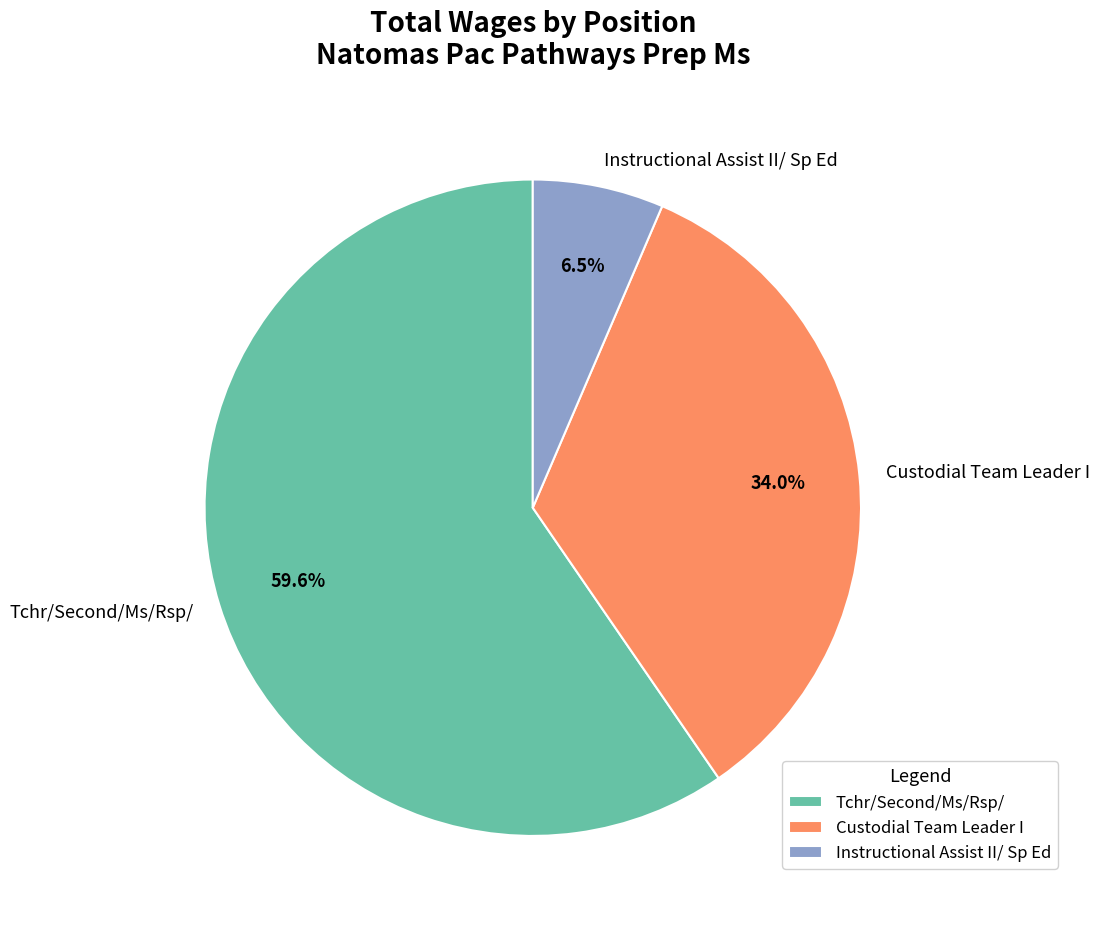

How many segments does this pie chart have?

3